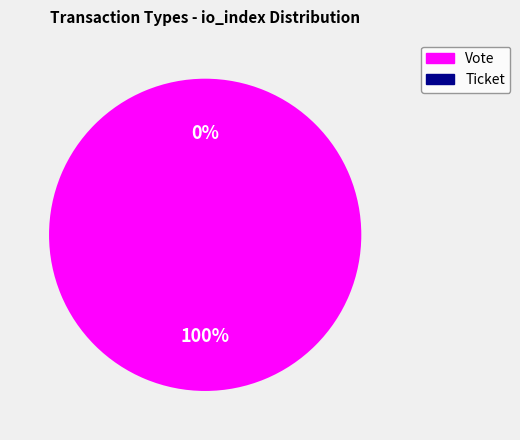

Which has a higher value, Vote or Ticket?

Vote